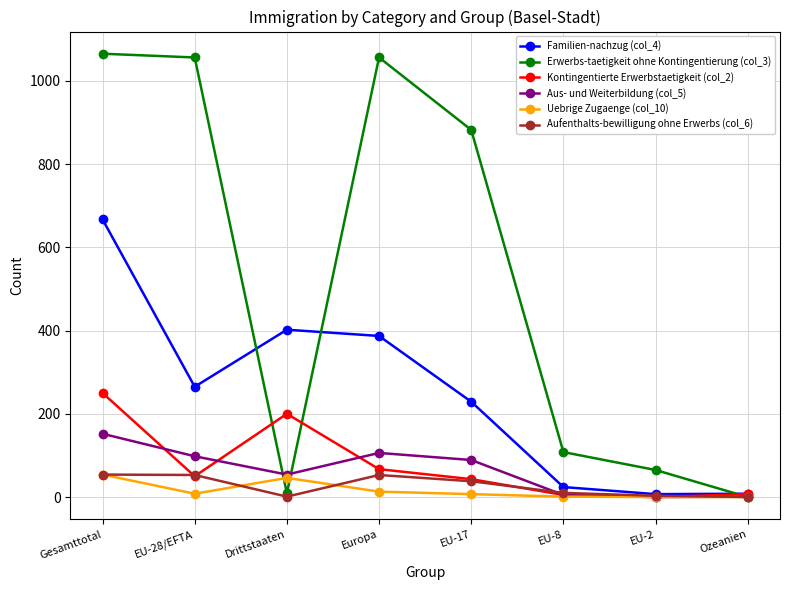

Which series has the widest spread of values?

Erwerbs-taetigkeit ohne Kontingentierung (col_3)